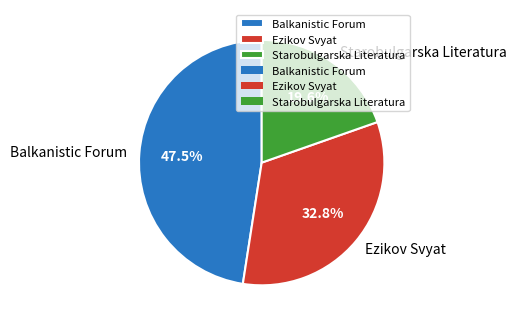

Which has a higher value, Starobulgarska Literatura or Ezikov Svyat?

Ezikov Svyat